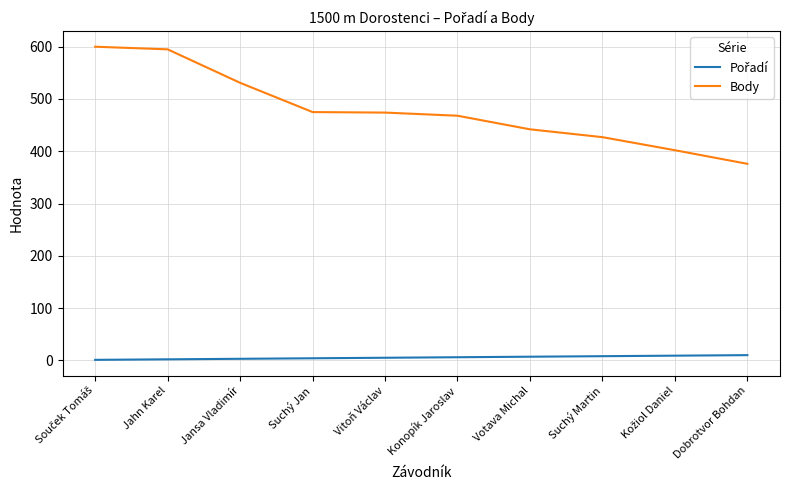

How many lines are shown in the chart?

2